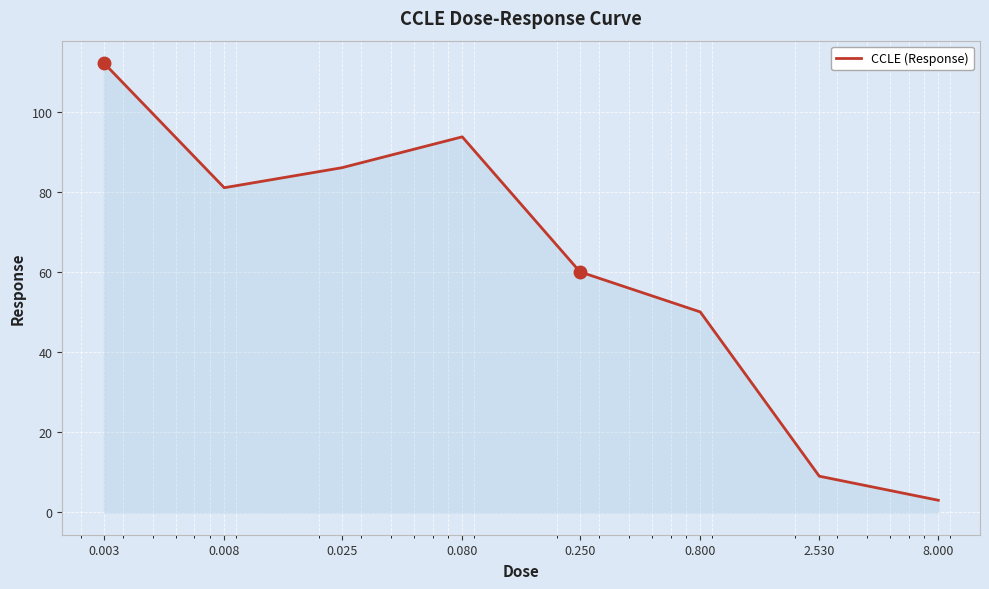

How many interior local peaks (higher than both neighbors) does the data have?

1